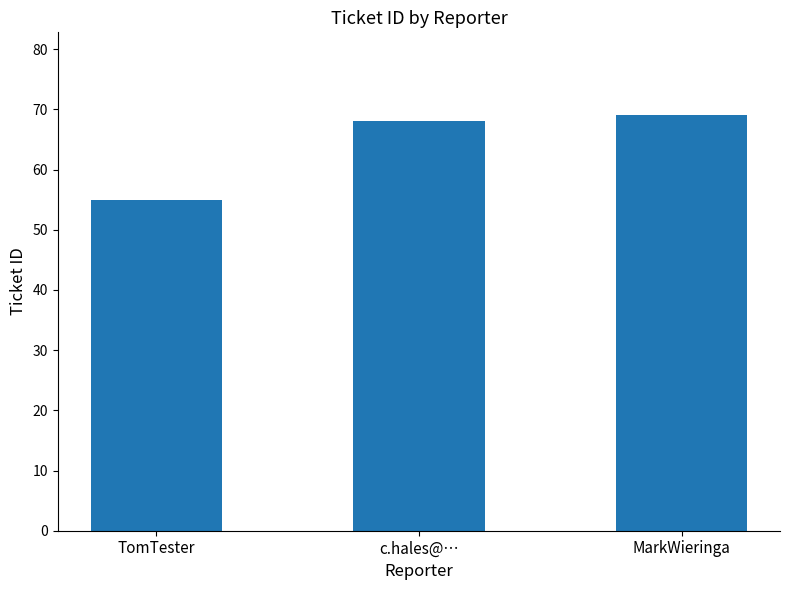

What is the difference between the values at MarkWieringa and c.hales@…?

1